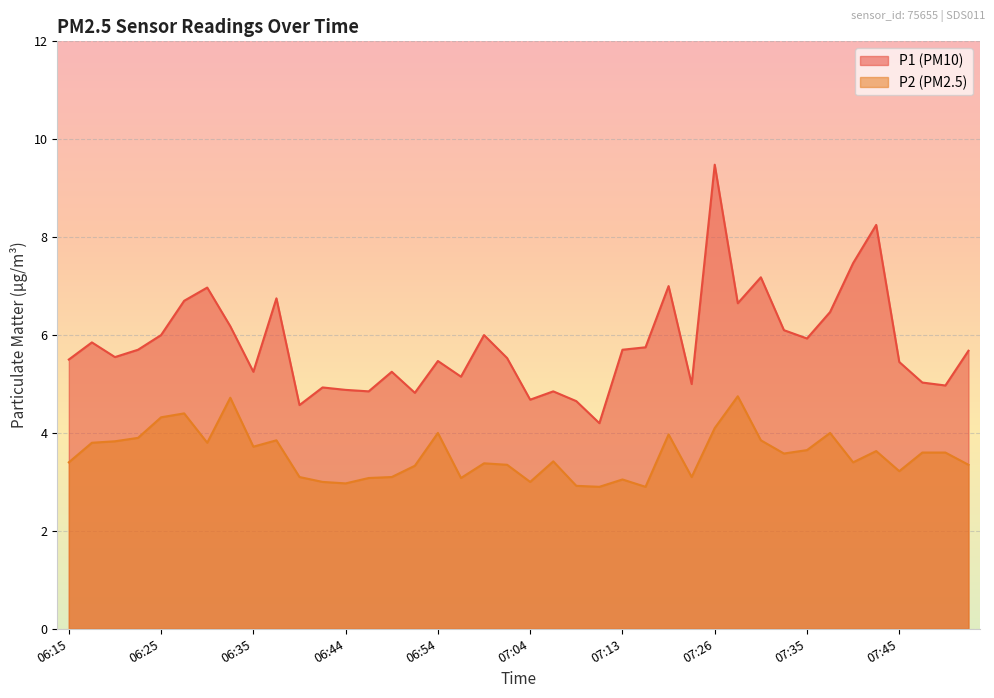

True or false: P1 and P2 cross at least once.

False